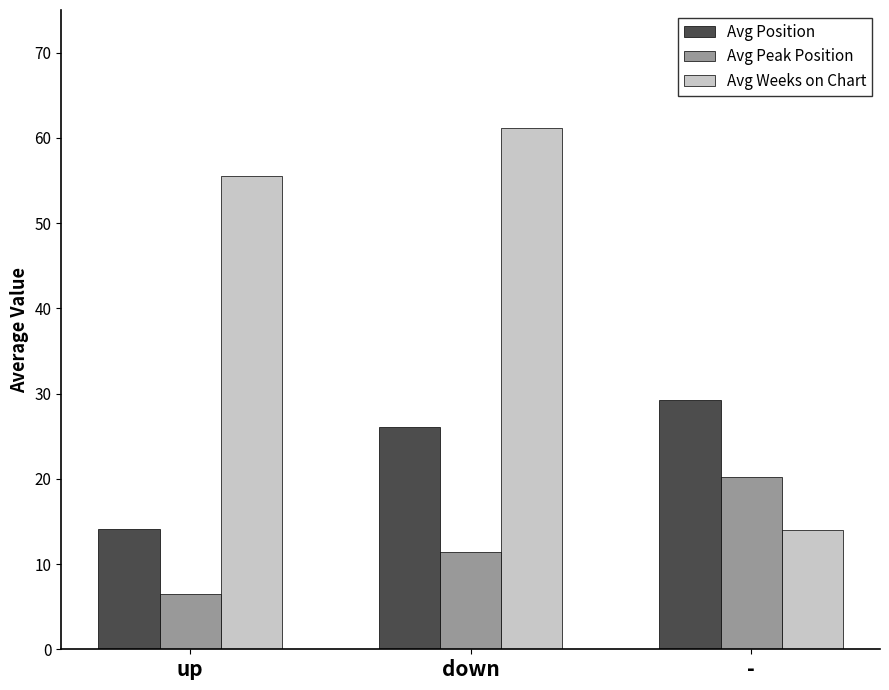

Which series changed the most between down and -?

Avg Weeks on Chart